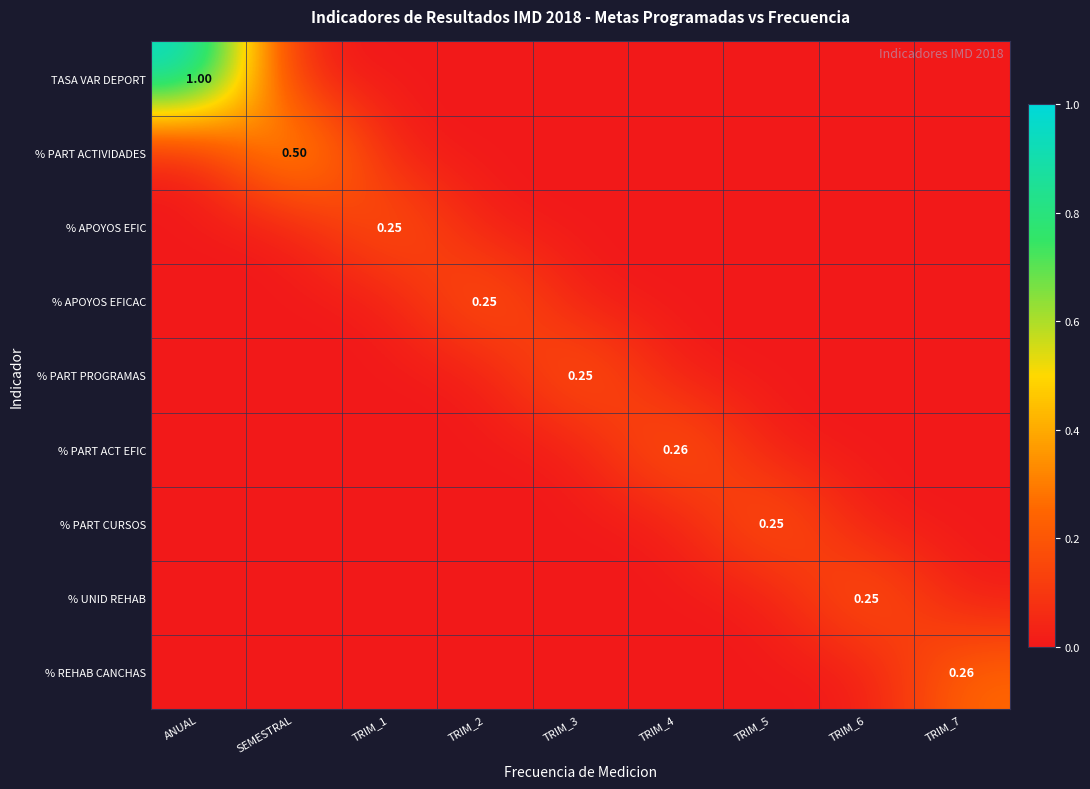

At how many categories does at least one series exceed 0?

9